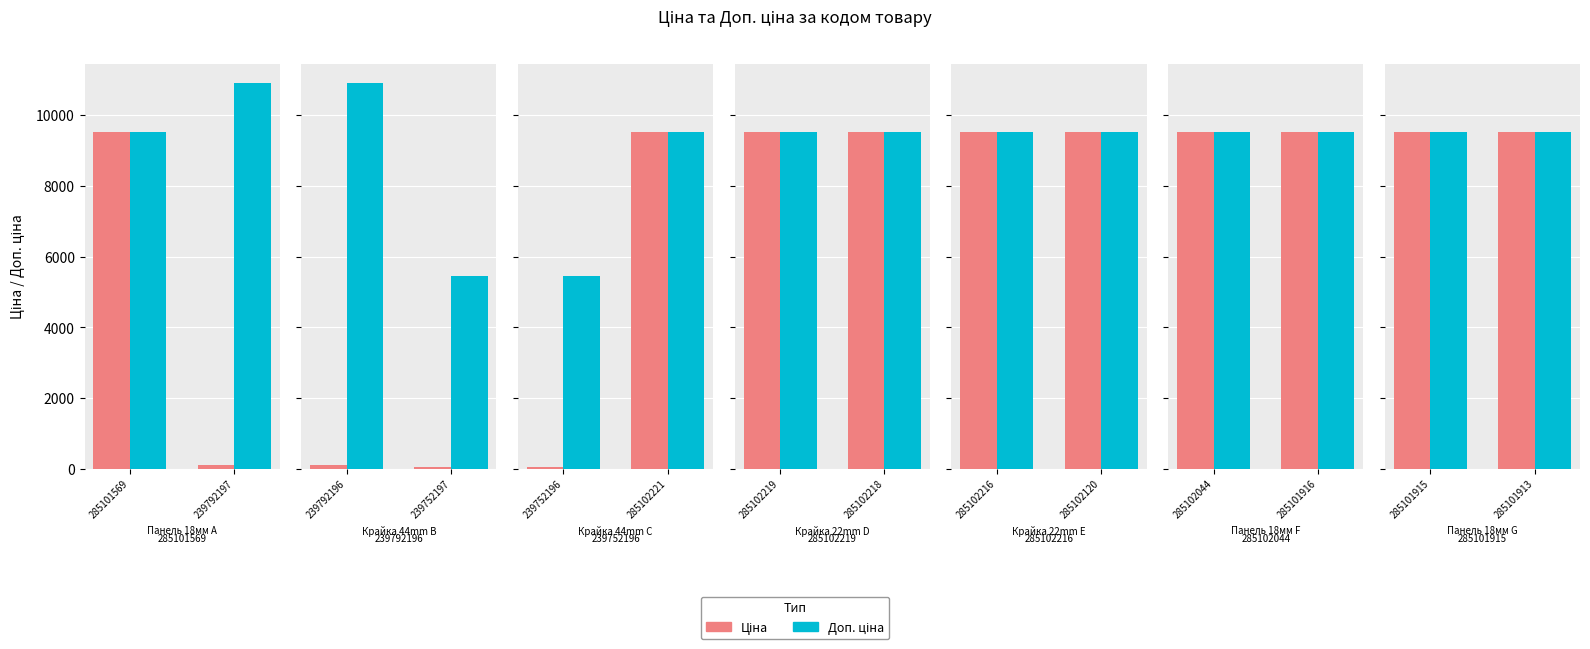

What is the difference between the second highest and minimum values in the Доп. ціна series?

5451.0